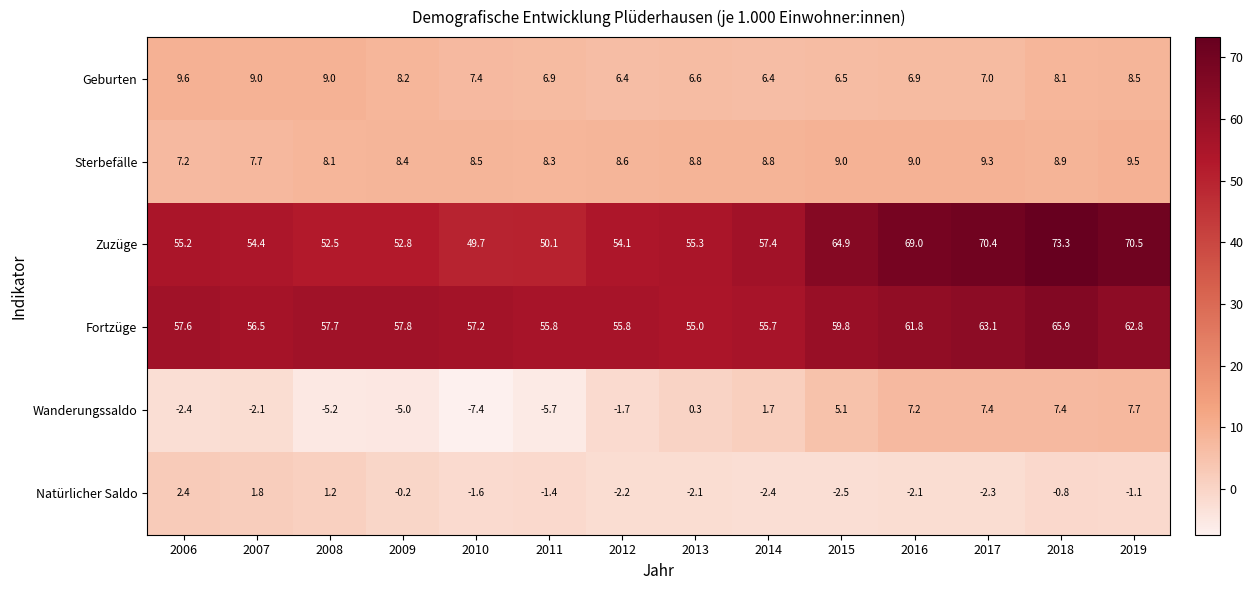

Is it true that Fortzüge equals 57.8 at 2009?

True